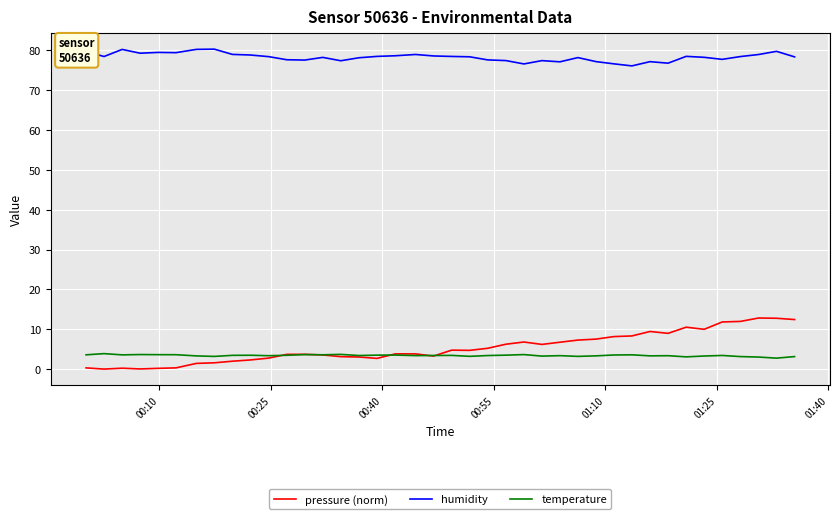

What is the minimum value for humidity?

76.1